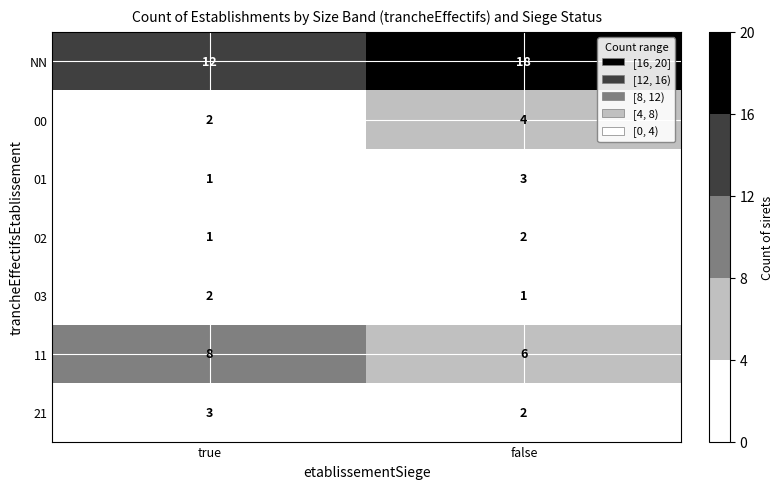

Is it true that 02 equals 1 at true?

True